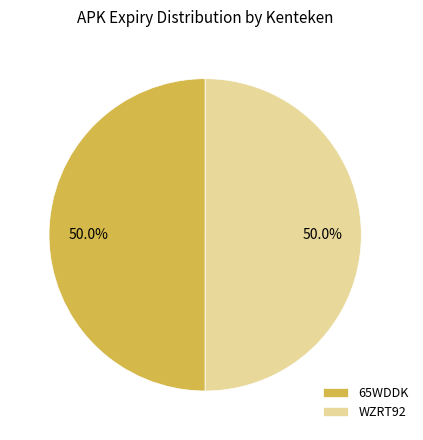

What portion of the pie excludes 65WDDK?

50.0%